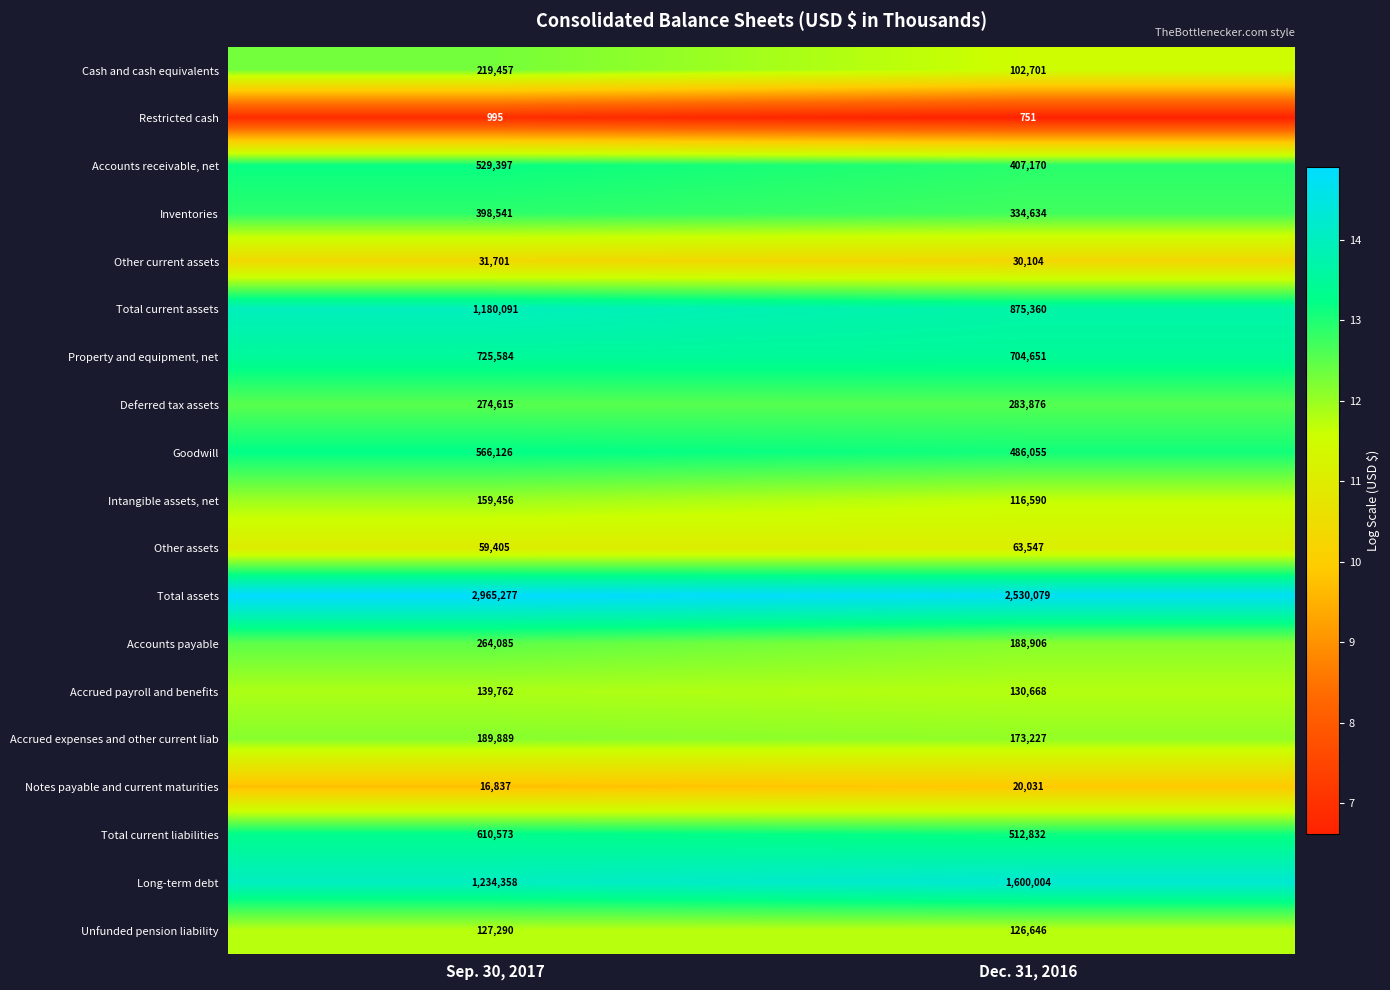

At which label does Cash and cash equivalents reach its minimum?

Dec. 31, 2016